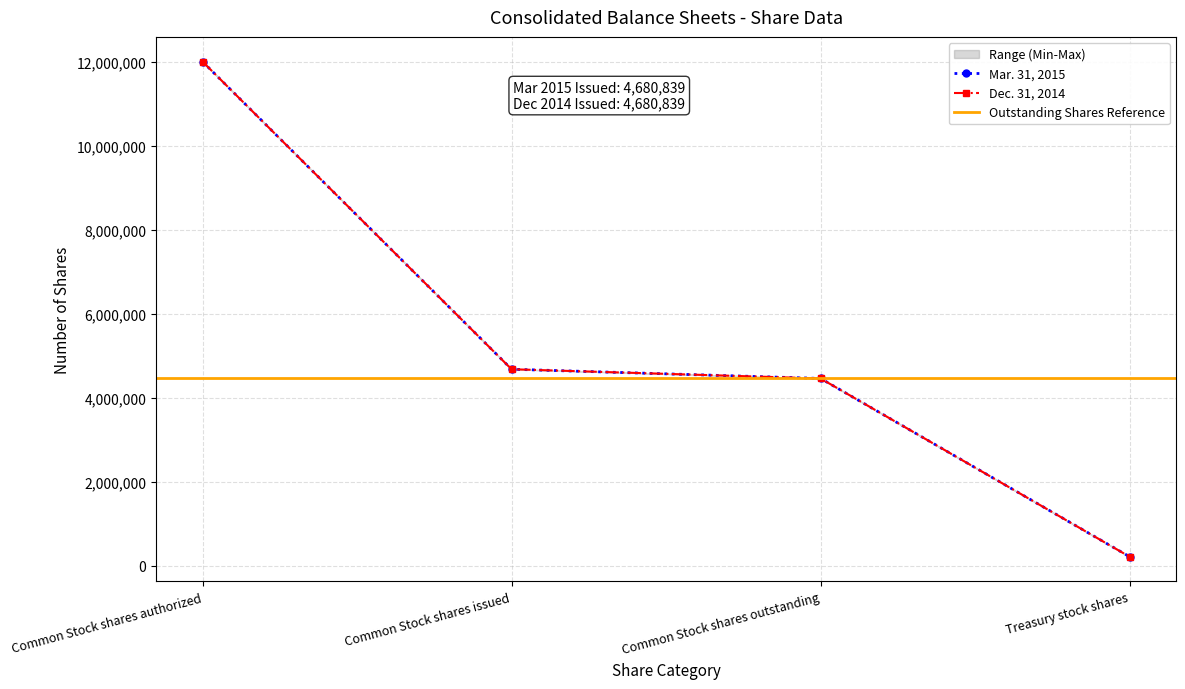

Reading left to right, extract all data points from this chart.

Mar. 31, 2015: 12000000	4680839	4461388	219451
Dec. 31, 2014: 12000000	4680839	4461388	219451